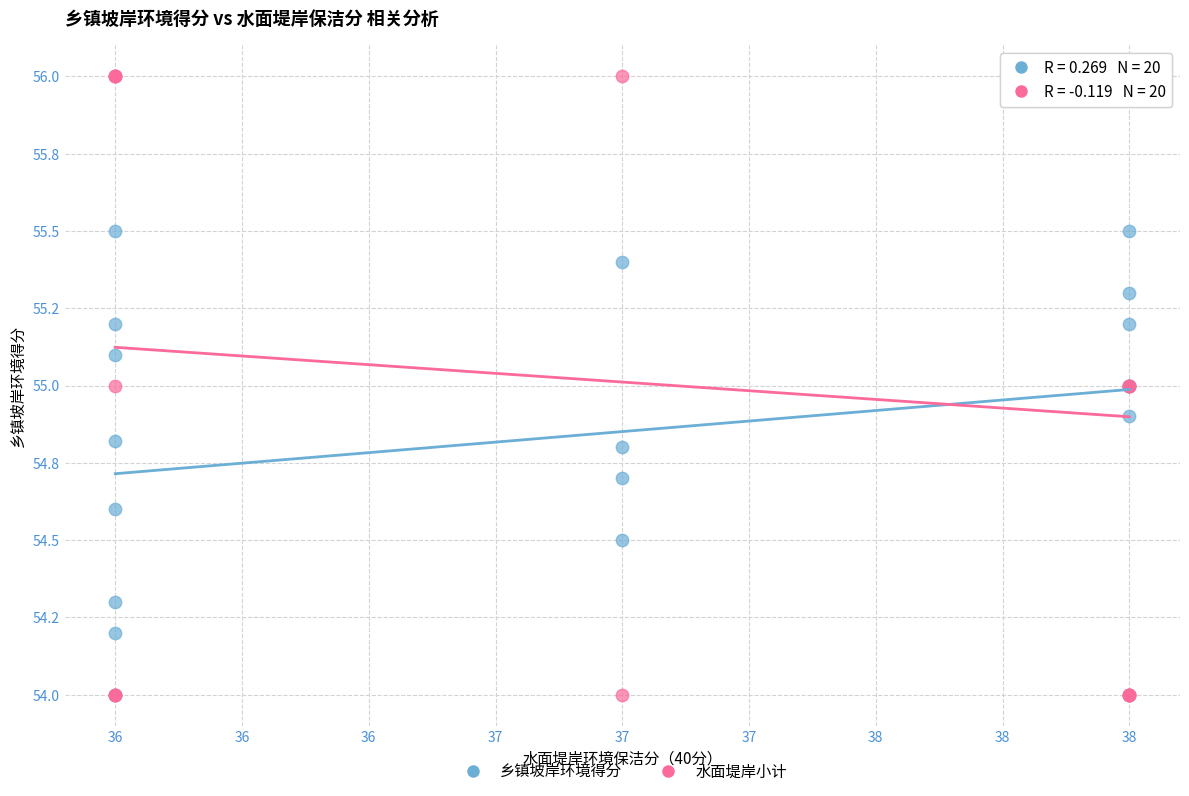

Which series has the largest Y range (max minus min)?

水面堤岸小计